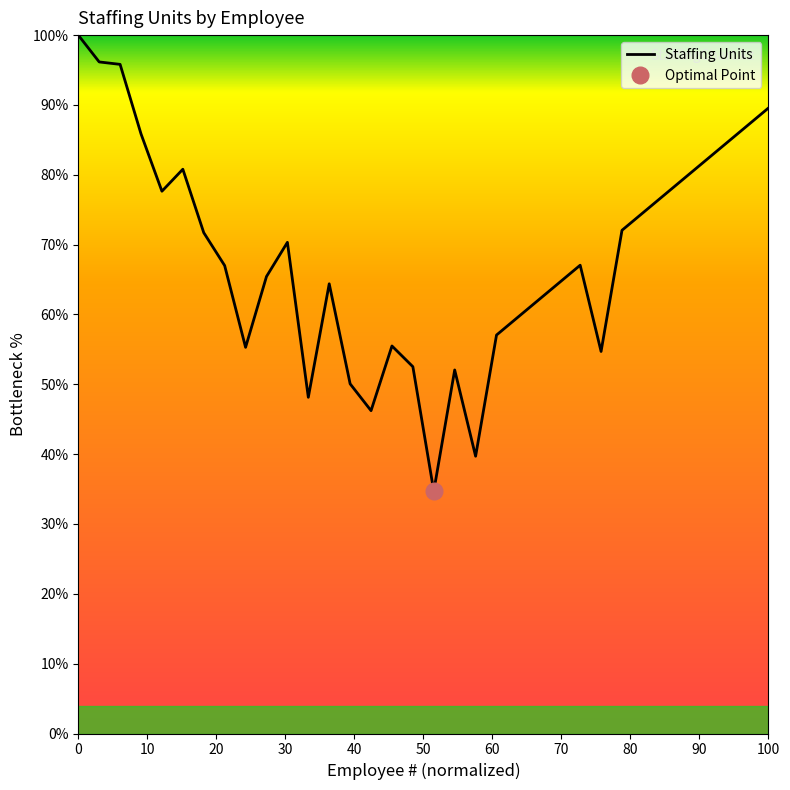

What is the highest value of the Staffing Units series?

100.0